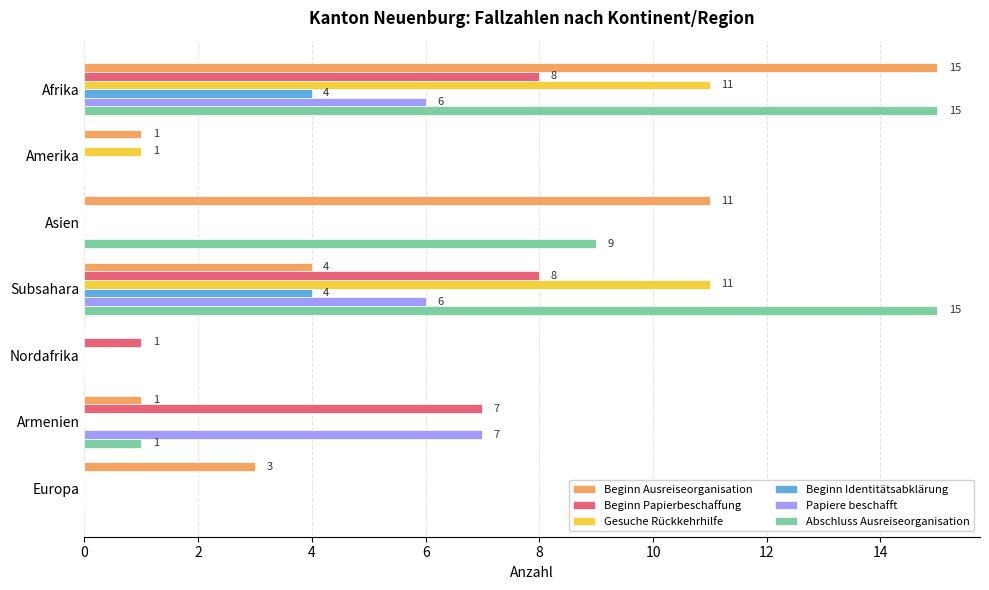

True or false: Gesuche Rückkehrhilfe has a value of 1 at Amerika.

True